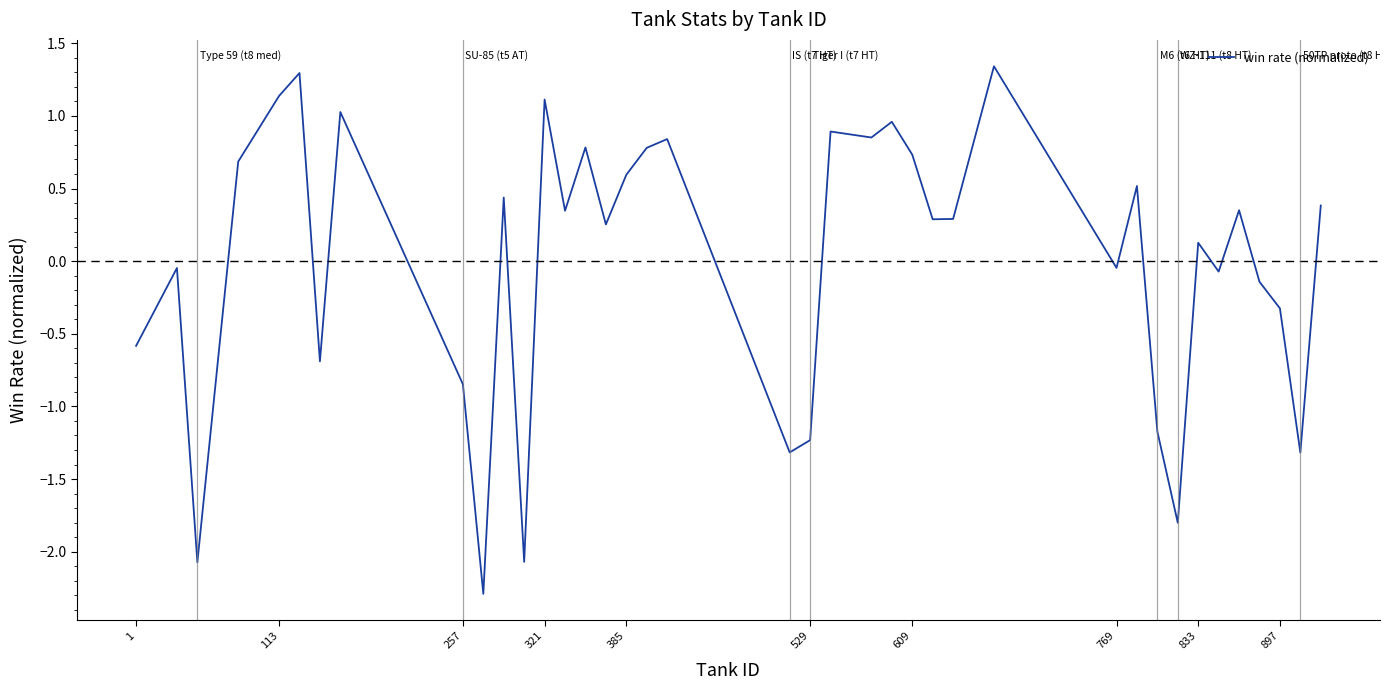

What is the difference between the maximum and minimum values?

3.6